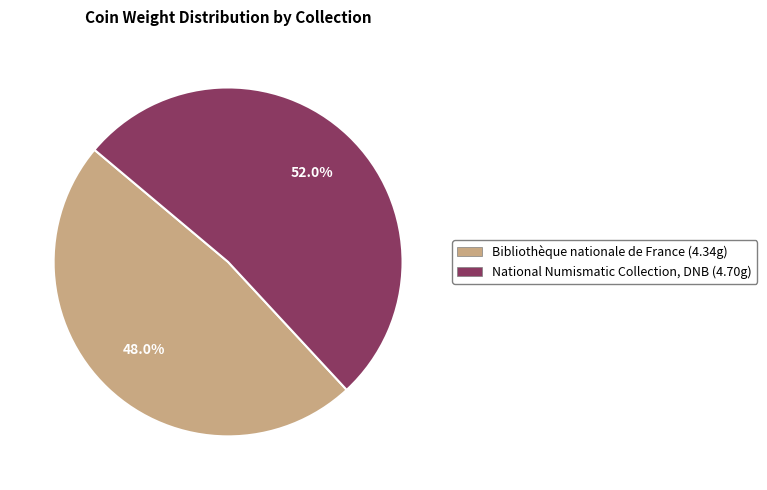

Rank the categories by value from highest to lowest.

National Numismatic Collection, DNB (4.70g), Bibliothèque nationale de France (4.34g)